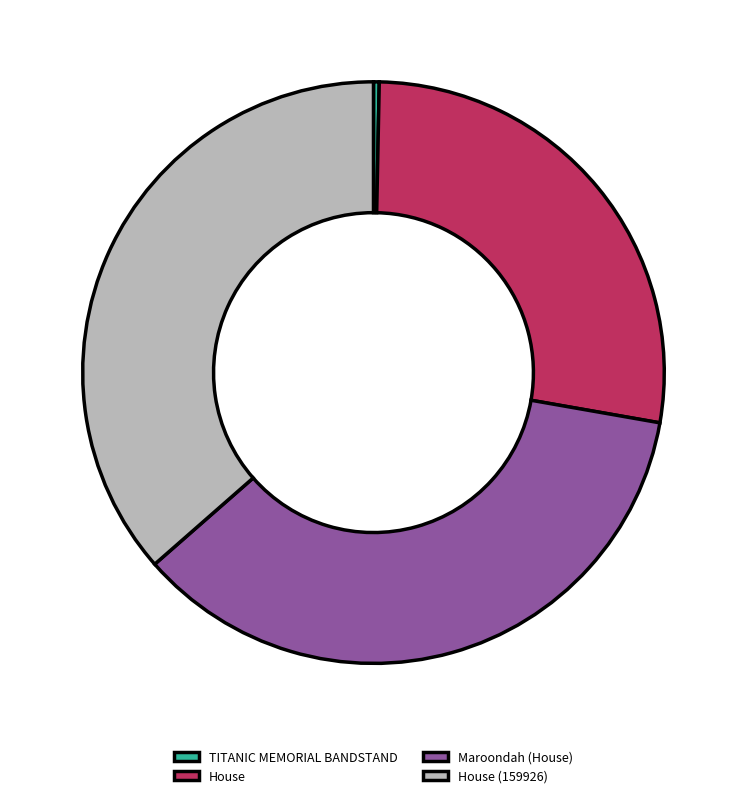

Which slice is the largest?

House (159926)